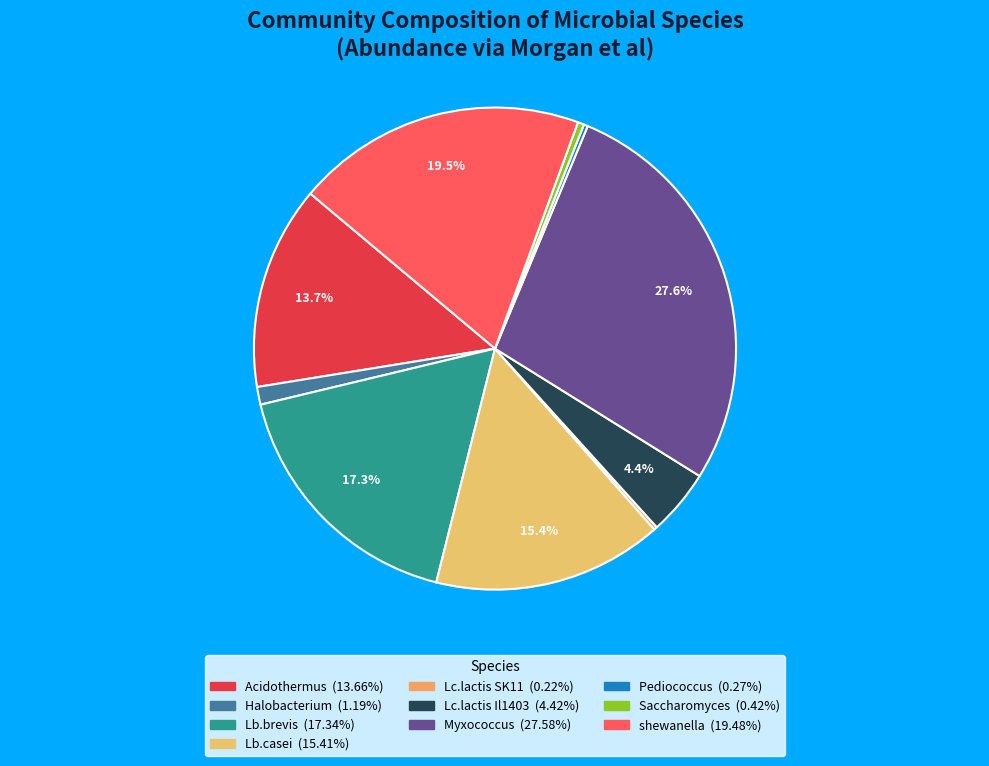

True or false: Lc.lactis SK11 accounts for 1% of the total.

False